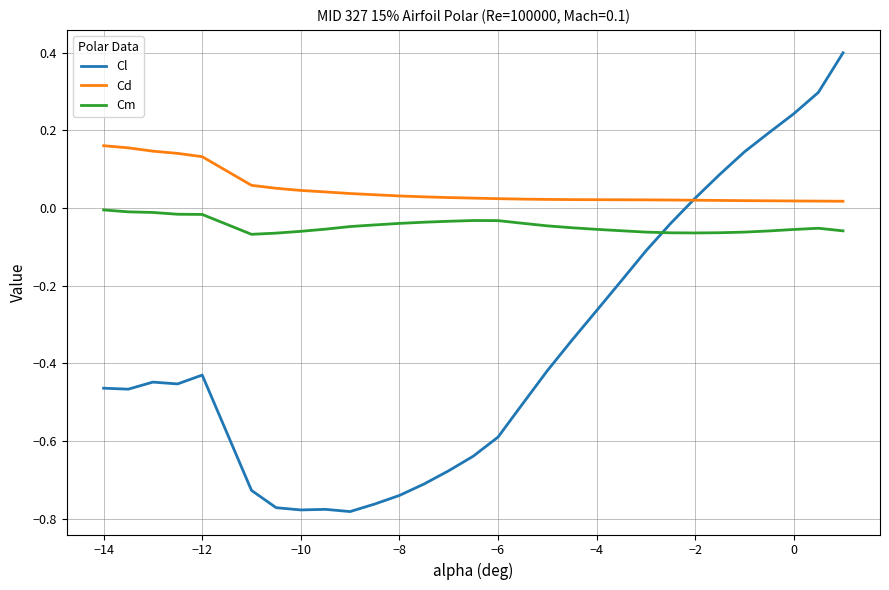

Which series has the largest total across all categories?

Cd